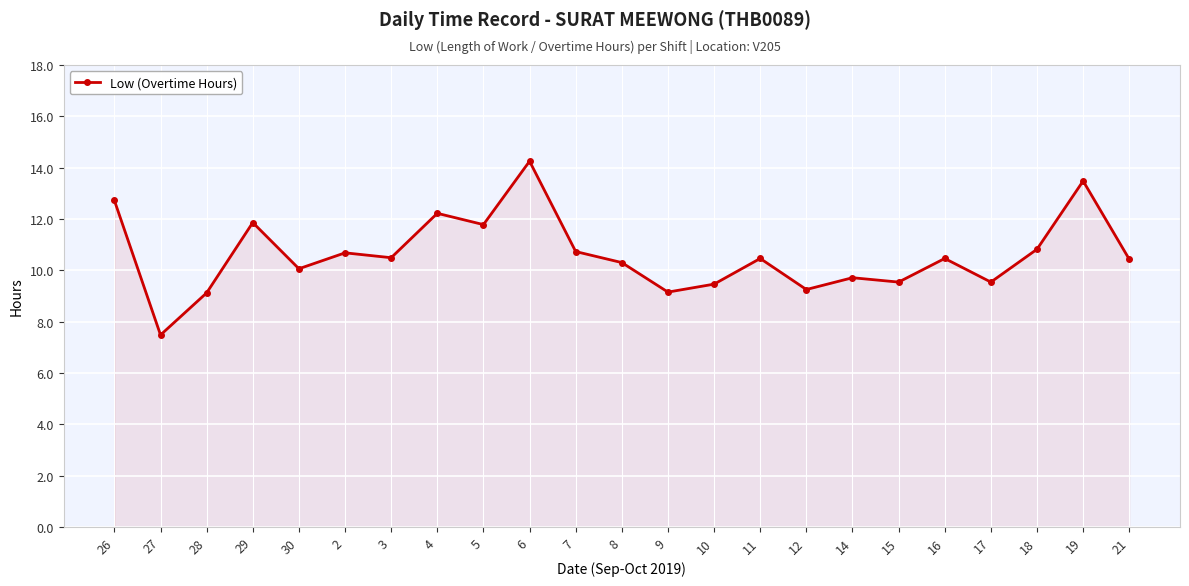

Where does the data first go above 10?

26